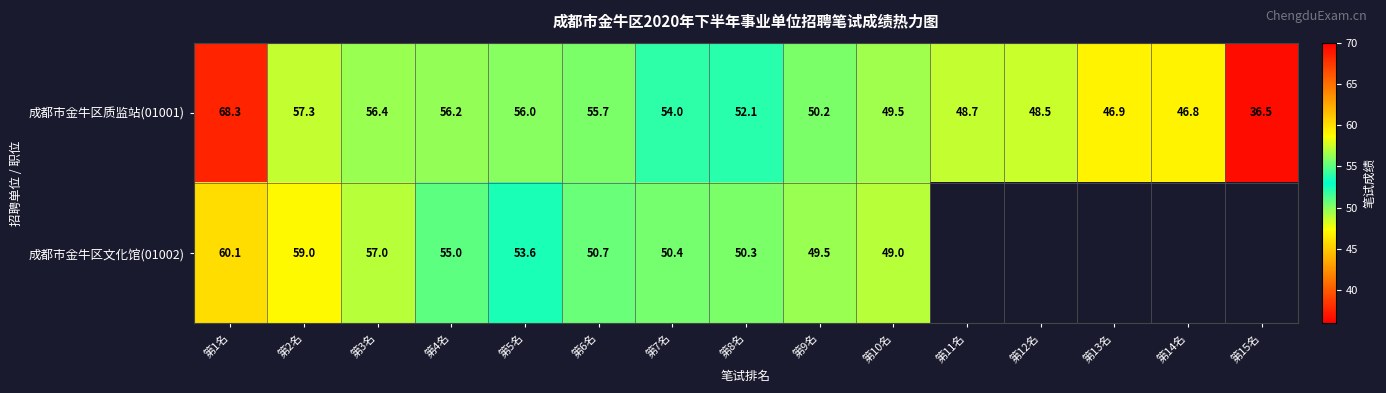

What is the approximate value of 成都市金牛区质监站(01001) at 第8名?

52.1